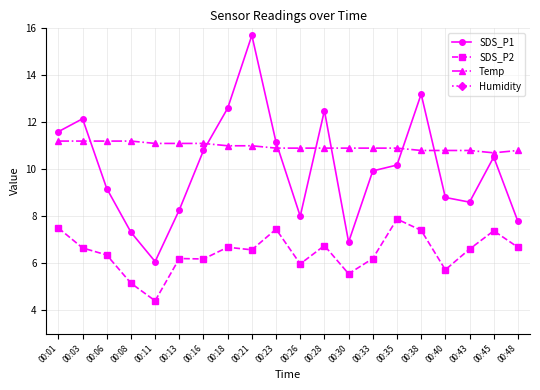

What is the minimum value for SDS_P2?

4.4